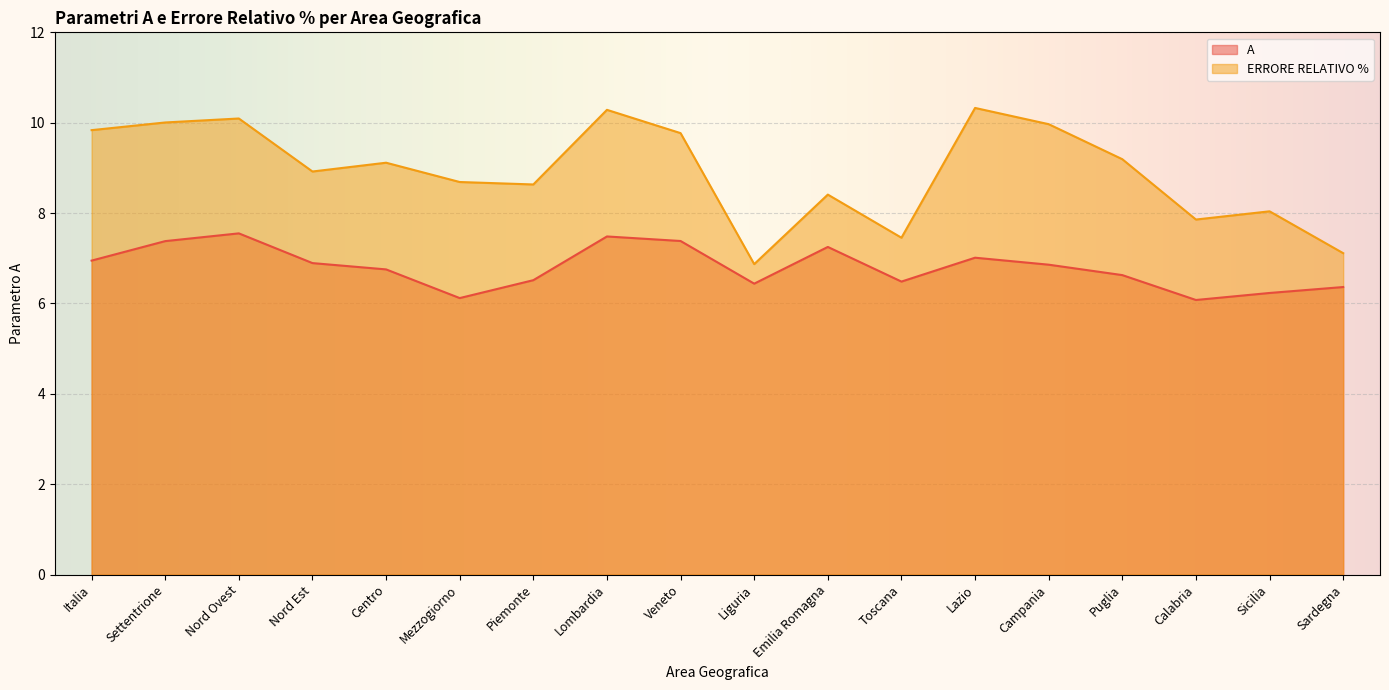

At which category does the chart reach its peak across all series?

Lazio